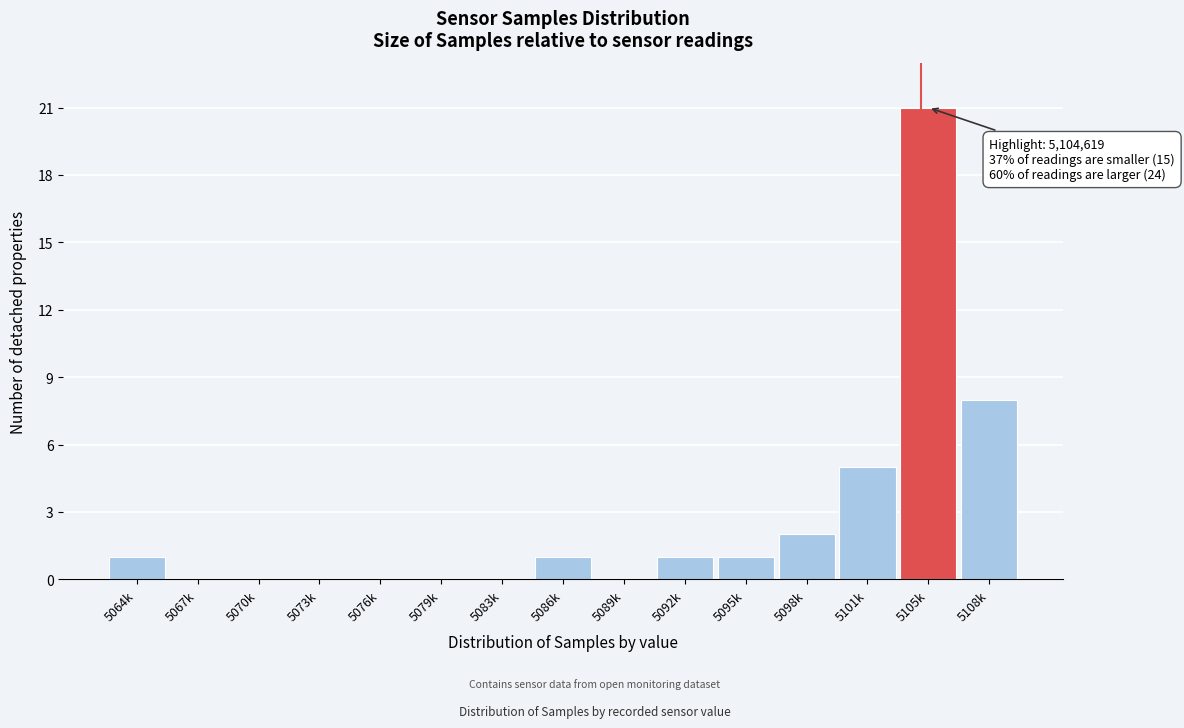

Reading left to right, what are all the values shown in this chart?

5064k=1	5067k=0	5070k=0	5073k=0	5076k=0	5079k=0	5083k=0	5086k=1	5089k=0	5092k=1	5095k=1	5098k=2	5101k=5	5105k=21	5108k=8